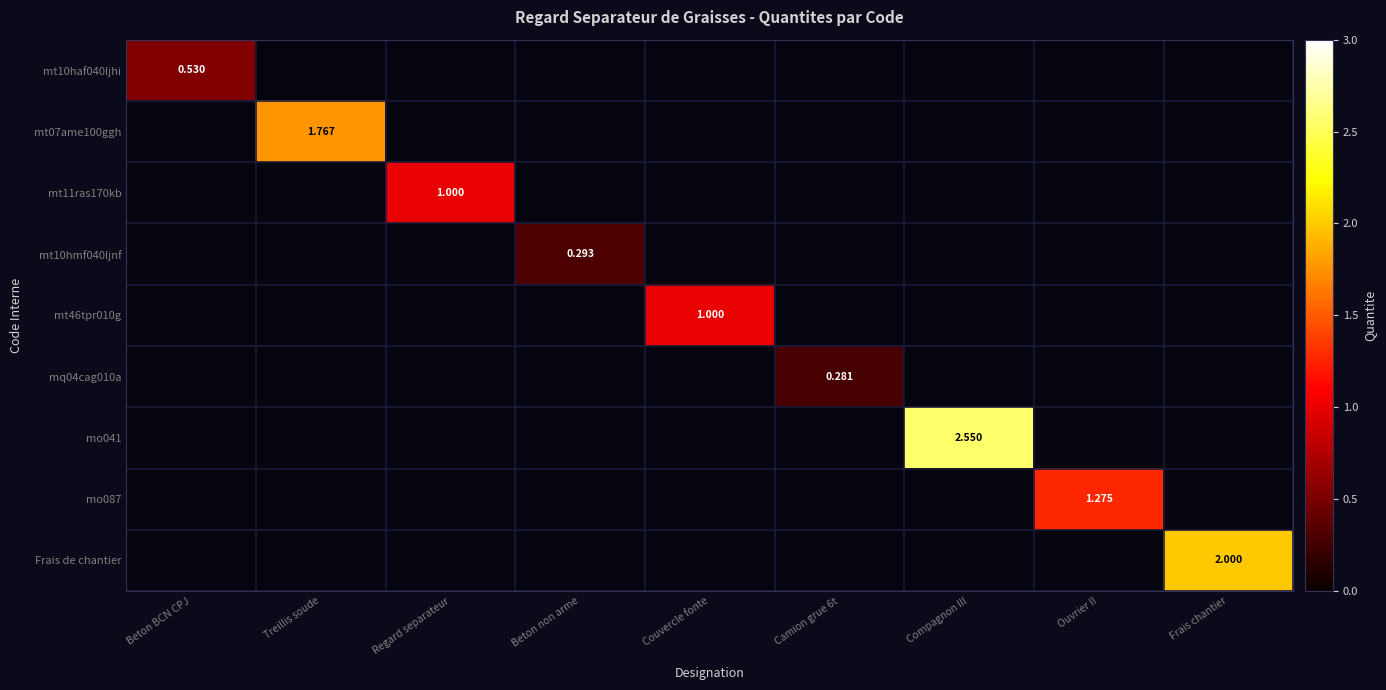

What is the highest value of the mt46tpr010g series?

1.0